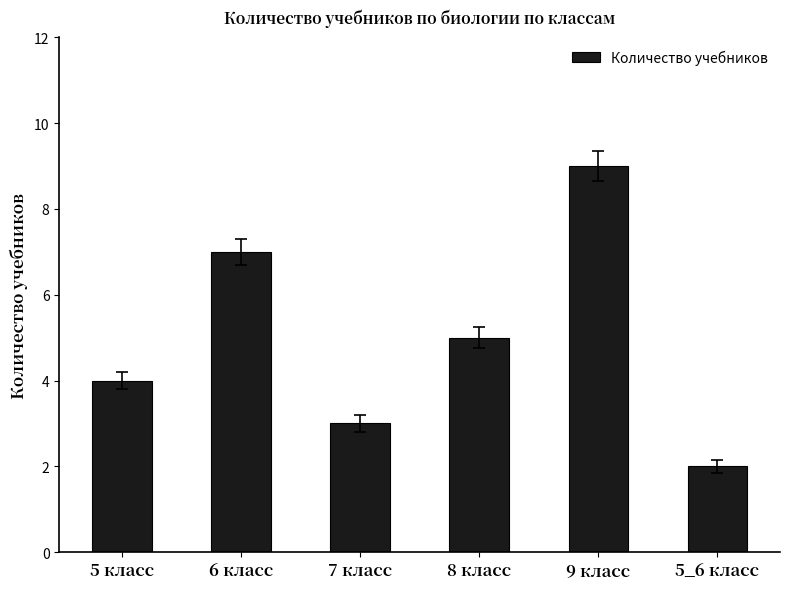

Reading right to left, extract all data points from this chart.

5_6 класс=2	9 класс=9	8 класс=5	7 класс=3	6 класс=7	5 класс=4